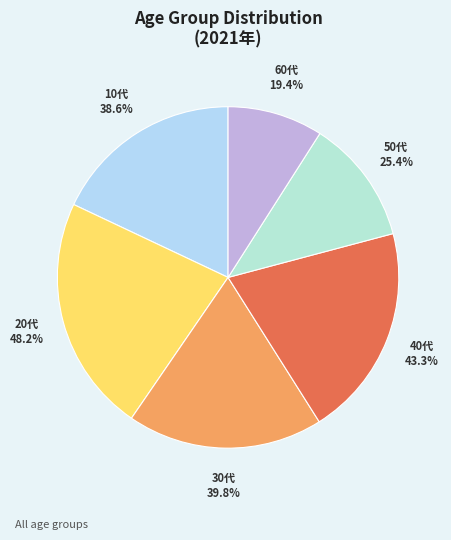

True or false: 20代 accounts for 32% of the total.

False